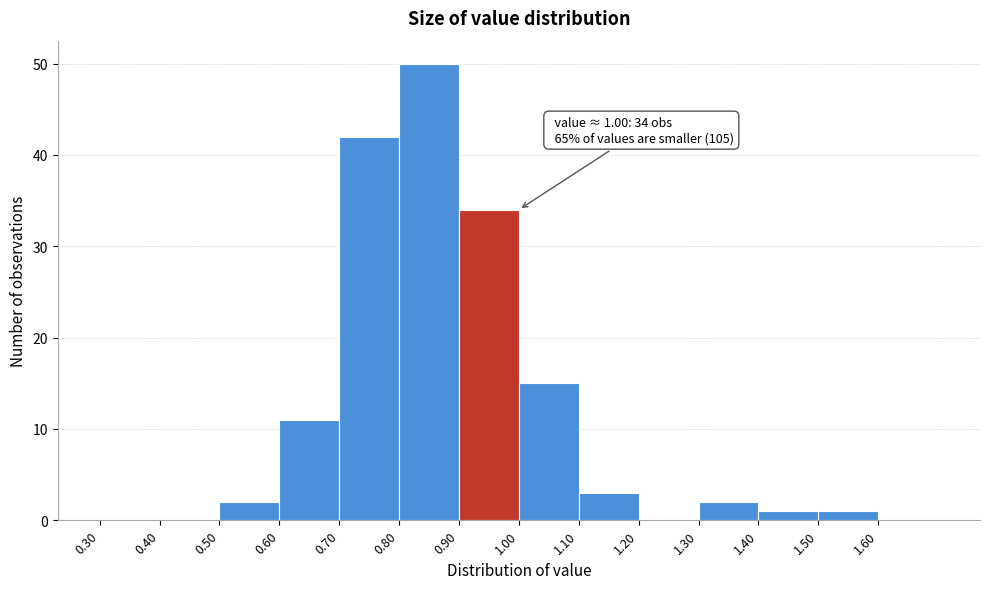

Over which range of the x-axis is the bar tallest?

0.8 to 0.9